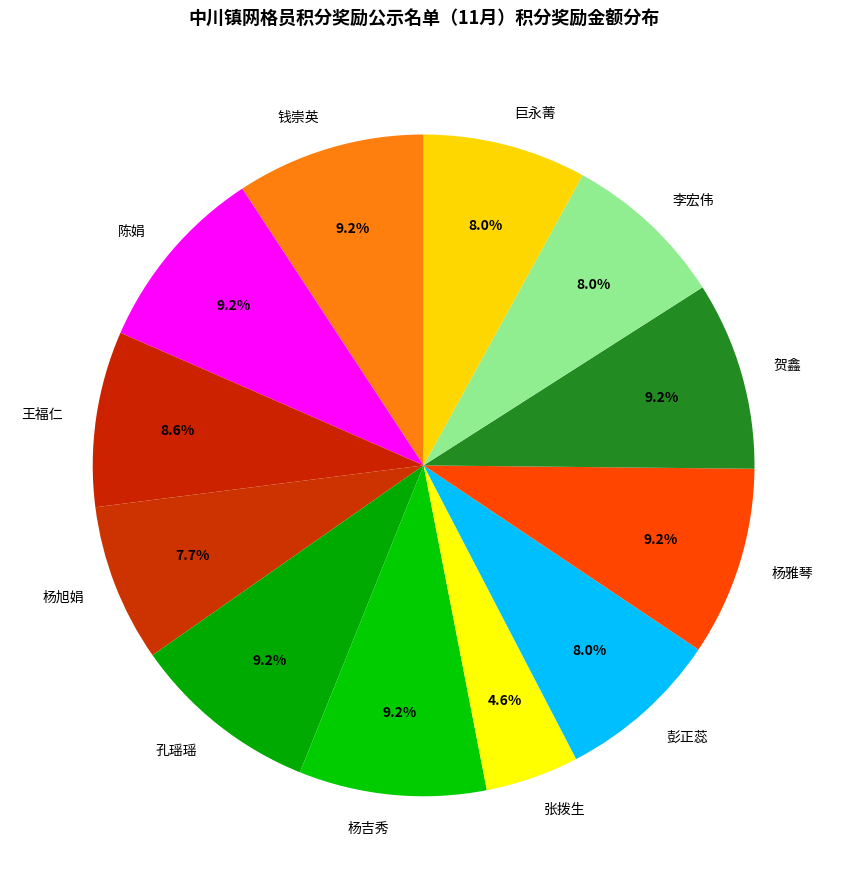

What percentage do 孔瑶瑶 and 贺鑫 together represent?

18.4%